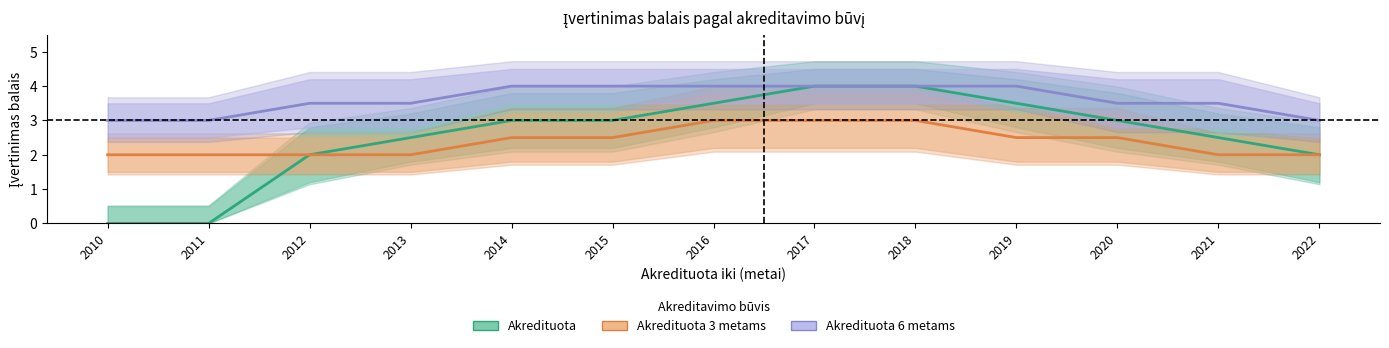

Reading left to right, what are all the values shown in this chart?

Akredituota: 2010=0.0	2011=0.0	2012=2.0	2013=2.5	2014=3.0	2015=3.0	2016=3.5	2017=4.0	2018=4.0	2019=3.5	2020=3.0	2021=2.5	2022=2.0
Akredituota 3 metams: 2010=2.0	2011=2.0	2012=2.0	2013=2.0	2014=2.5	2015=2.5	2016=3.0	2017=3.0	2018=3.0	2019=2.5	2020=2.5	2021=2.0	2022=2.0
Akredituota 6 metams: 2010=3.0	2011=3.0	2012=3.5	2013=3.5	2014=4.0	2015=4.0	2016=4.0	2017=4.0	2018=4.0	2019=4.0	2020=3.5	2021=3.5	2022=3.0